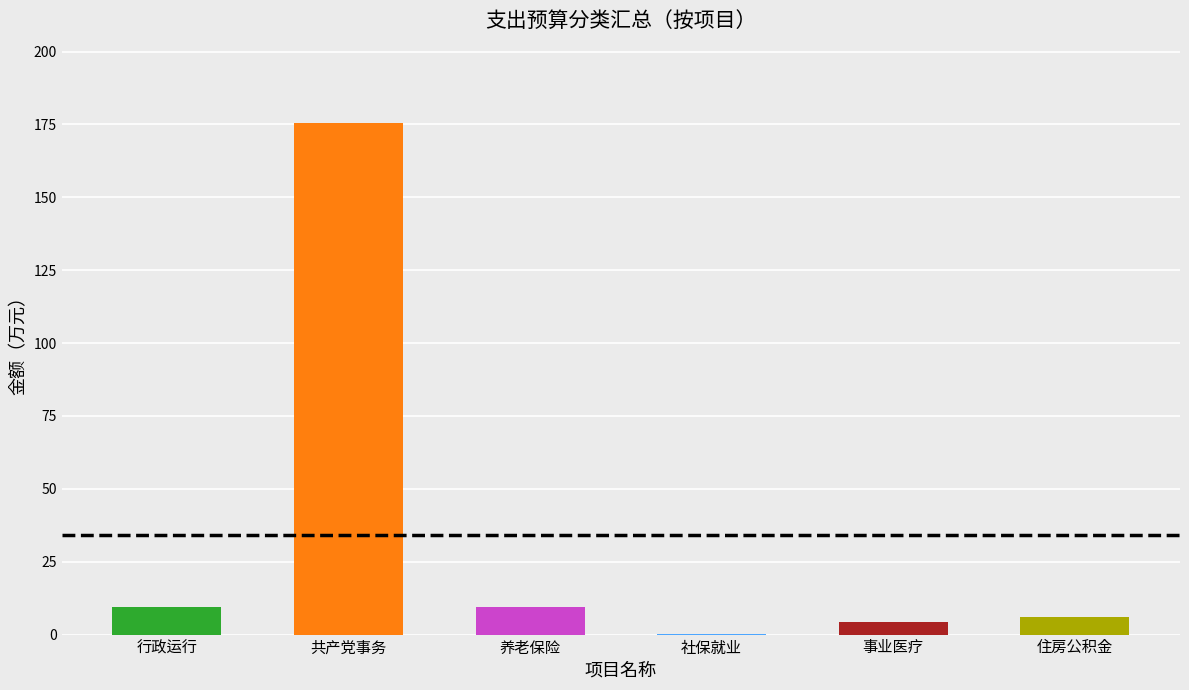

Is it true that the value at 养老保险 is 9.6?

True